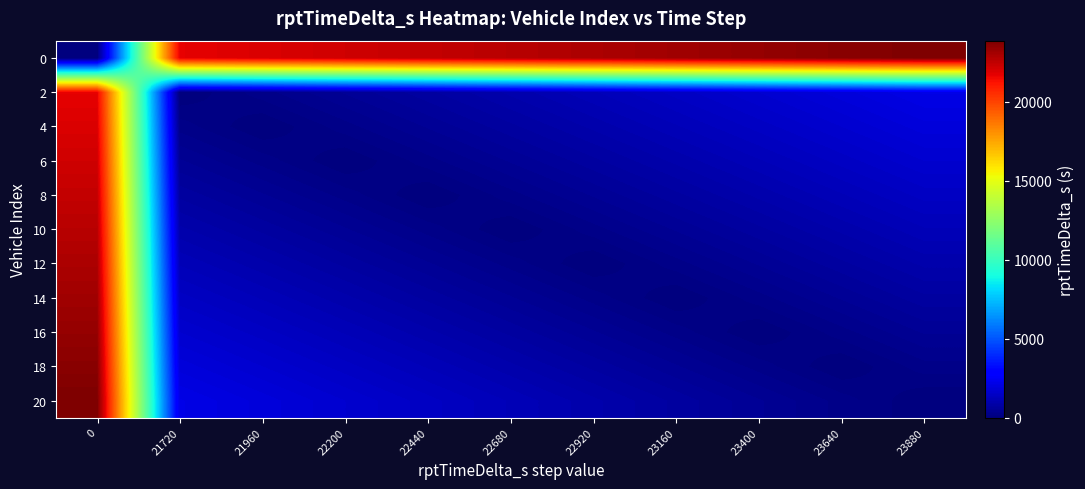

Reading right to left, transcribe all the data shown in this chart.

0: 23880=23880	23640=23640	23400=23400	23160=23160	22920=22920	22680=22680	22440=22440	22200=22200	21960=21960	21720=21720	0=0
2: 23880=2160	23640=1920	23400=1680	23160=1440	22920=1200	22680=960	22440=720	22200=480	21960=240	21720=0	0=21720
4: 23880=1920	23640=1680	23400=1440	23160=1200	22920=960	22680=720	22440=480	22200=240	21960=0	21720=240	0=21960
6: 23880=1680	23640=1440	23400=1200	23160=960	22920=720	22680=480	22440=240	22200=0	21960=240	21720=480	0=22200
8: 23880=1440	23640=1200	23400=960	23160=720	22920=480	22680=240	22440=0	22200=240	21960=480	21720=720	0=22440
10: 23880=1200	23640=960	23400=720	23160=480	22920=240	22680=0	22440=240	22200=480	21960=720	21720=960	0=22680
12: 23880=960	23640=720	23400=480	23160=240	22920=0	22680=240	22440=480	22200=720	21960=960	21720=1200	0=22920
14: 23880=720	23640=480	23400=240	23160=0	22920=240	22680=480	22440=720	22200=960	21960=1200	21720=1440	0=23160
16: 23880=480	23640=240	23400=0	23160=240	22920=480	22680=720	22440=960	22200=1200	21960=1440	21720=1680	0=23400
18: 23880=240	23640=0	23400=240	23160=480	22920=720	22680=960	22440=1200	22200=1440	21960=1680	21720=1920	0=23640
20: 23880=0	23640=240	23400=480	23160=720	22920=960	22680=1200	22440=1440	22200=1680	21960=1920	21720=2160	0=23880